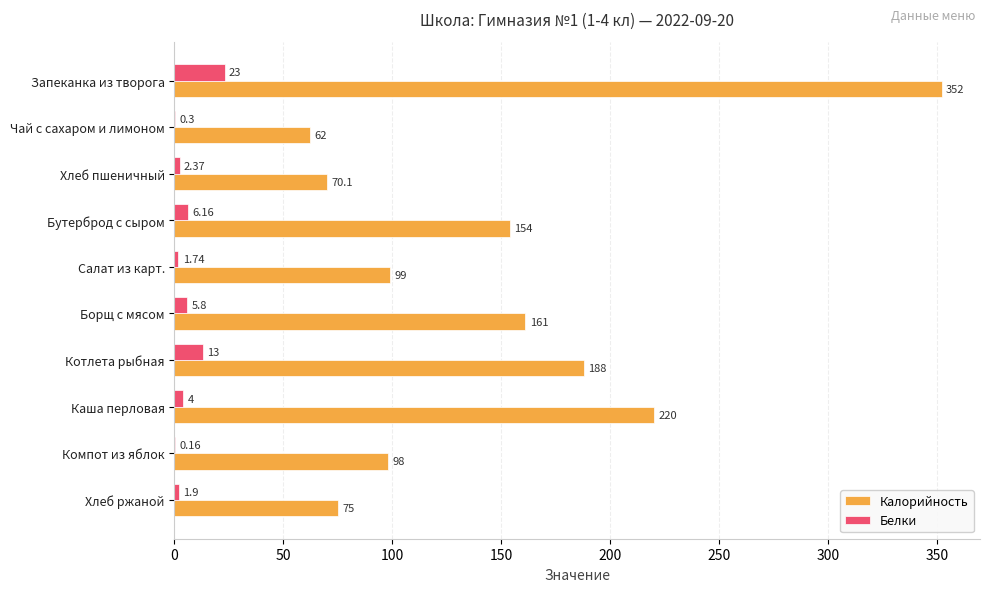

Where is Белки nearest to the value 11?

Котлета рыбная